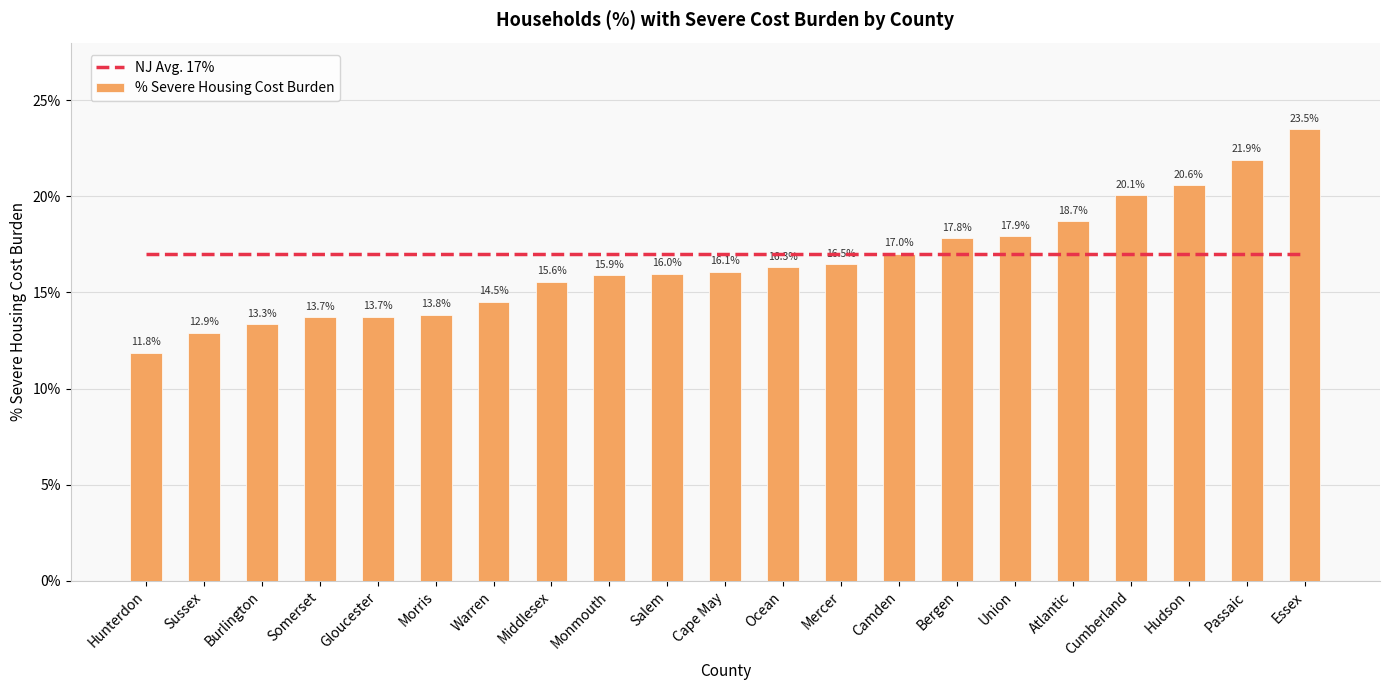

What is the difference between the second highest and minimum values in the % Severe Housing Cost Burden series?

0.1